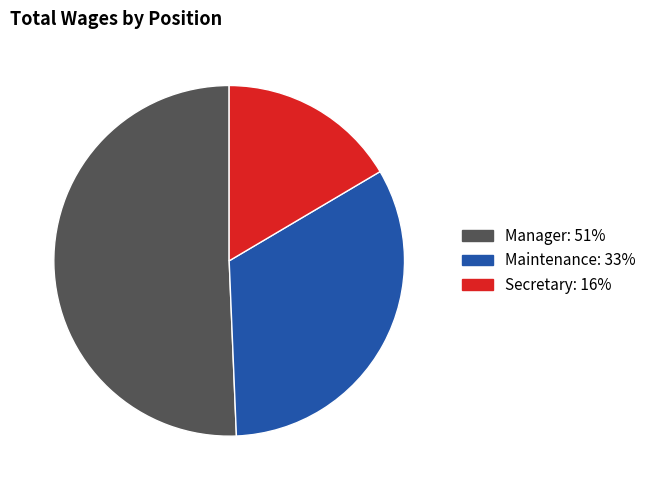

Is there any slice that represents more than half of the pie?

Yes